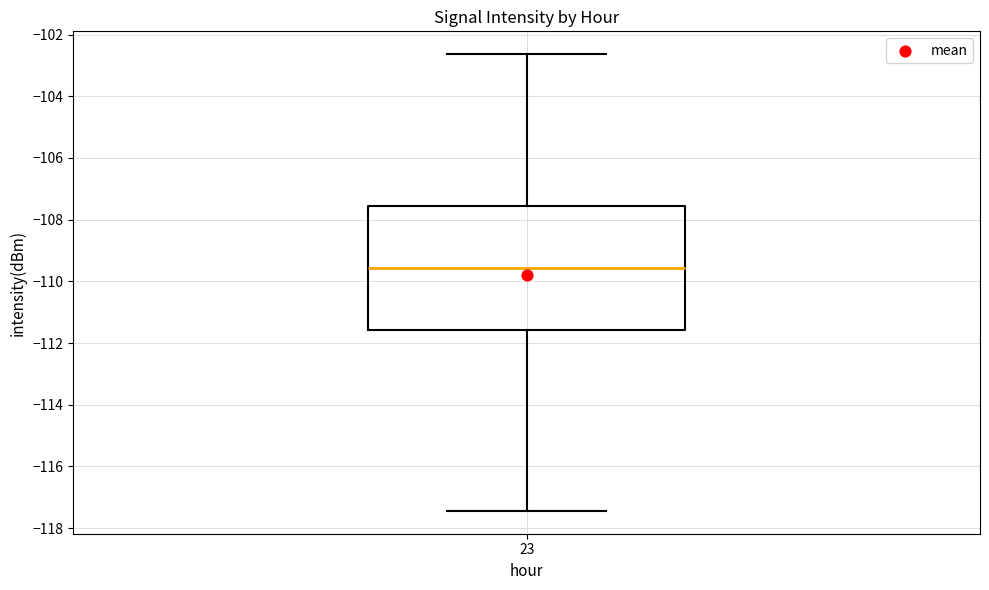

Read this box plot against the y-axis: the position of the median line, the range covered by the box, and the ends of both whiskers. The values are not printed on the chart, so give them approximately, as read against the axis.

median -109.6, box -111.6 to -107.6, whiskers -117.4 to -102.6